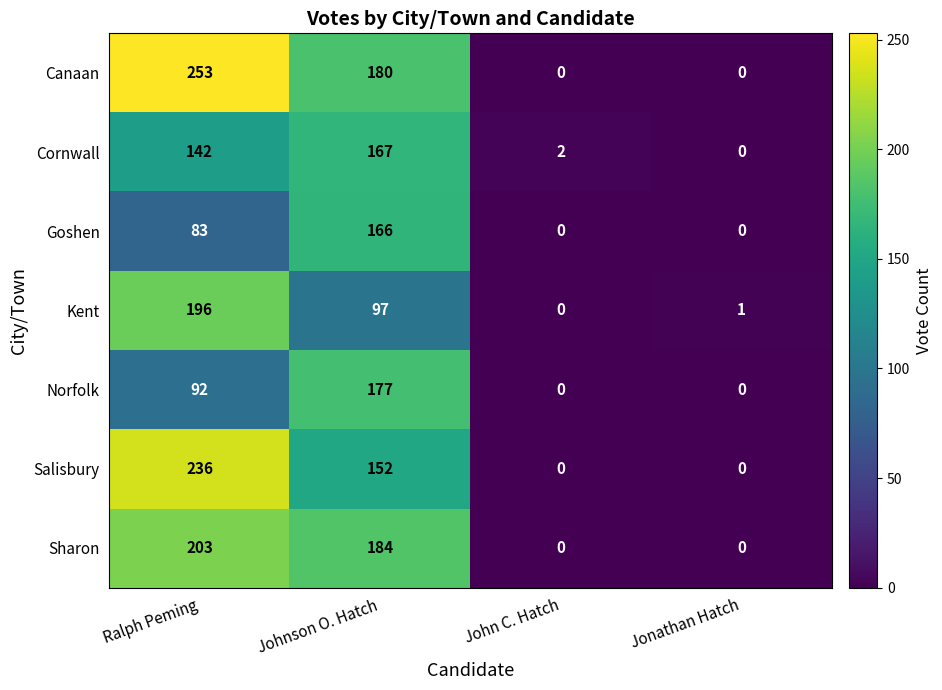

What is the sum of all Sharon values?

387